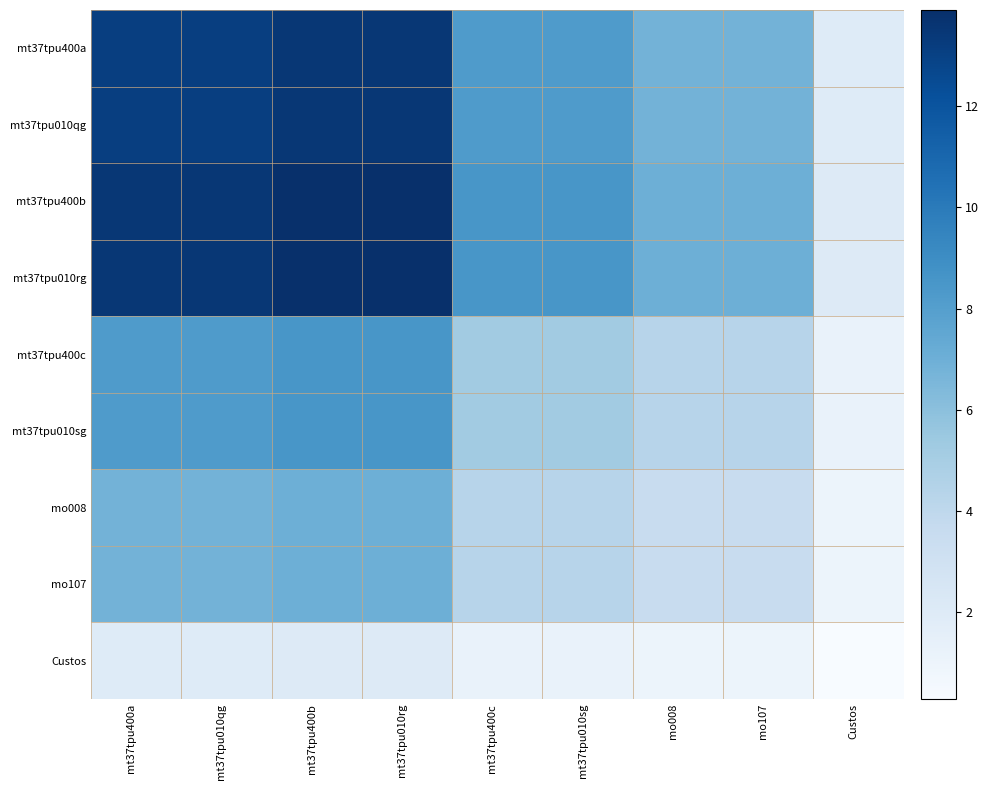

What is the total value across all series at mo107?

44.2